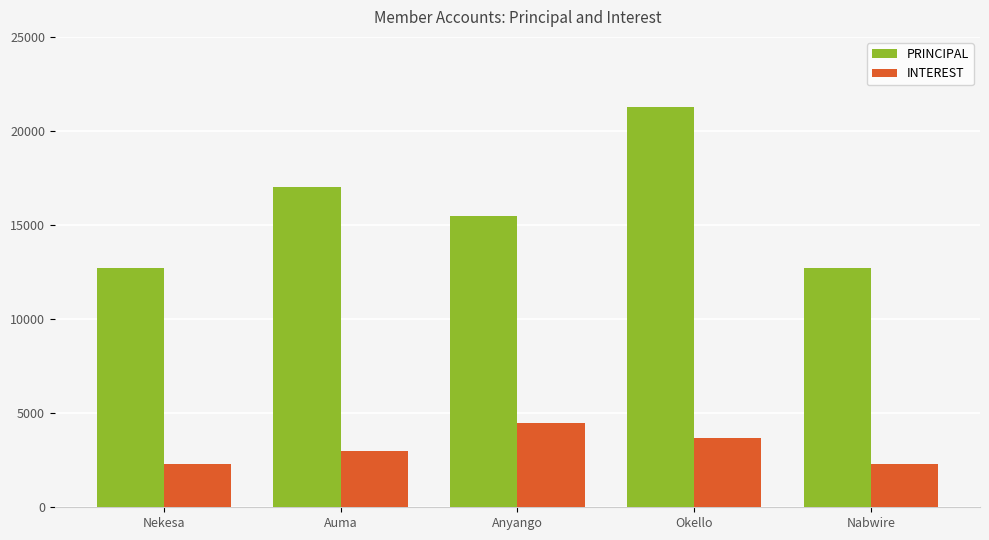

Reading left to right, list all the values displayed in this chart.

PRINCIPAL: 12700	17000	15500	21300	12700
INTEREST: 2300	3000	4500	3700	2300